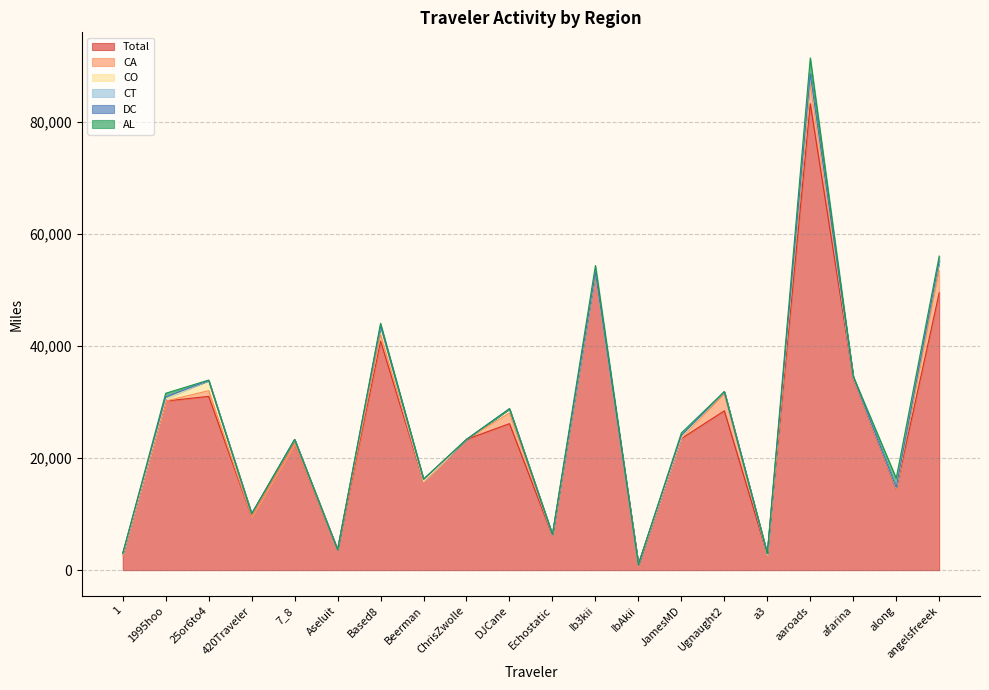

What is the difference between the maximum and minimum values in the DC series?

51.1